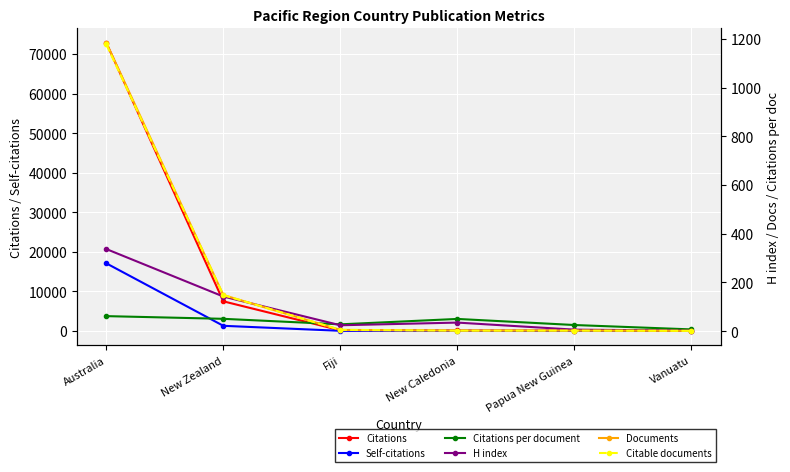

True or false: Citations per document has a value of 27.8 at Fiji.

True